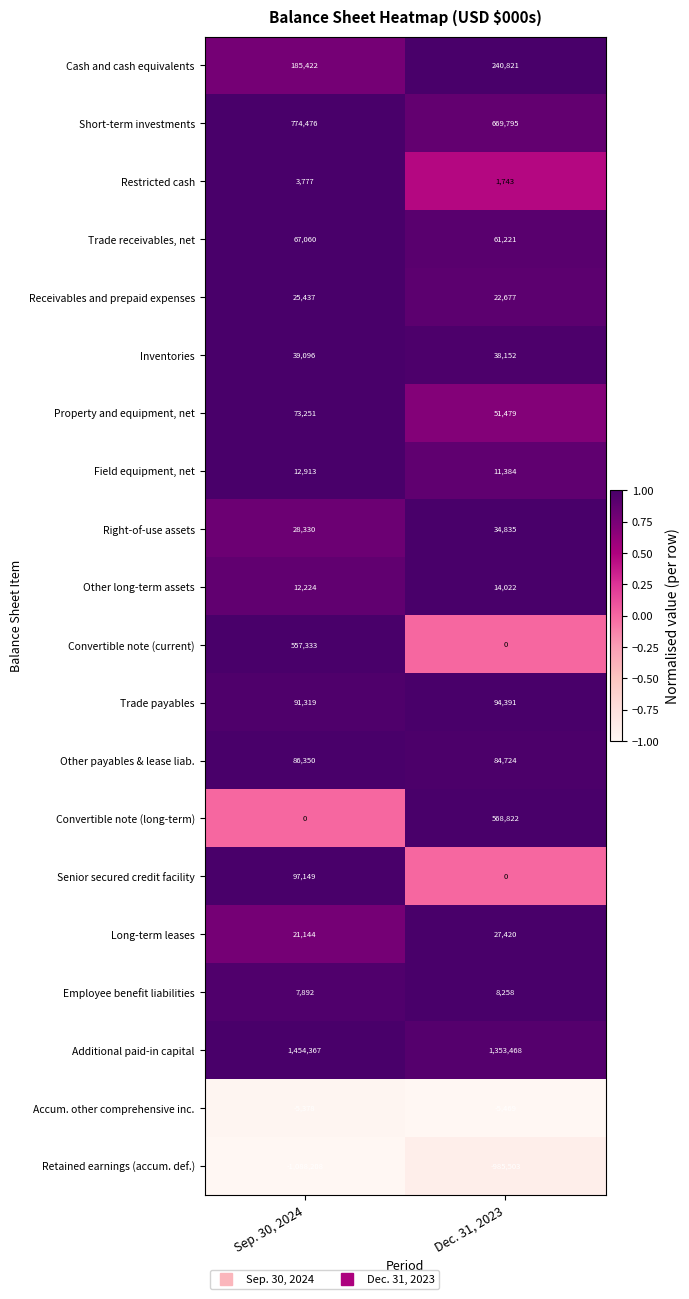

At which category does the chart reach its peak across all series?

Sep. 30, 2024